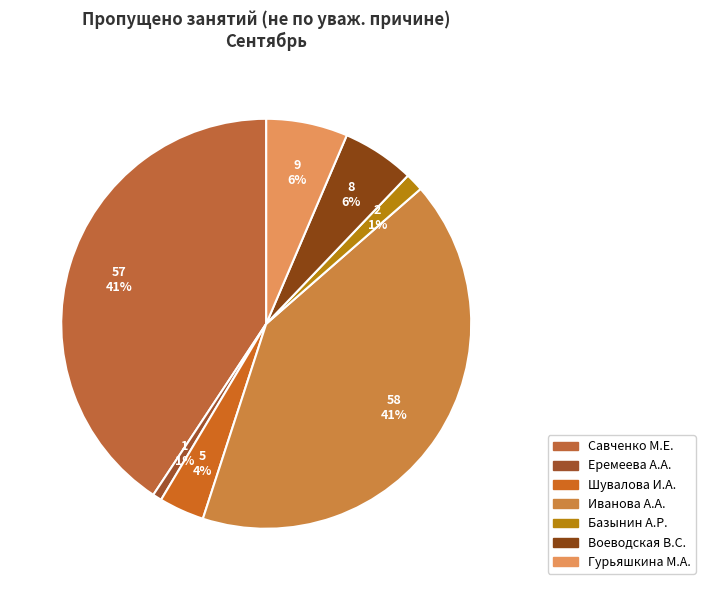

How many segments does this pie chart have?

7